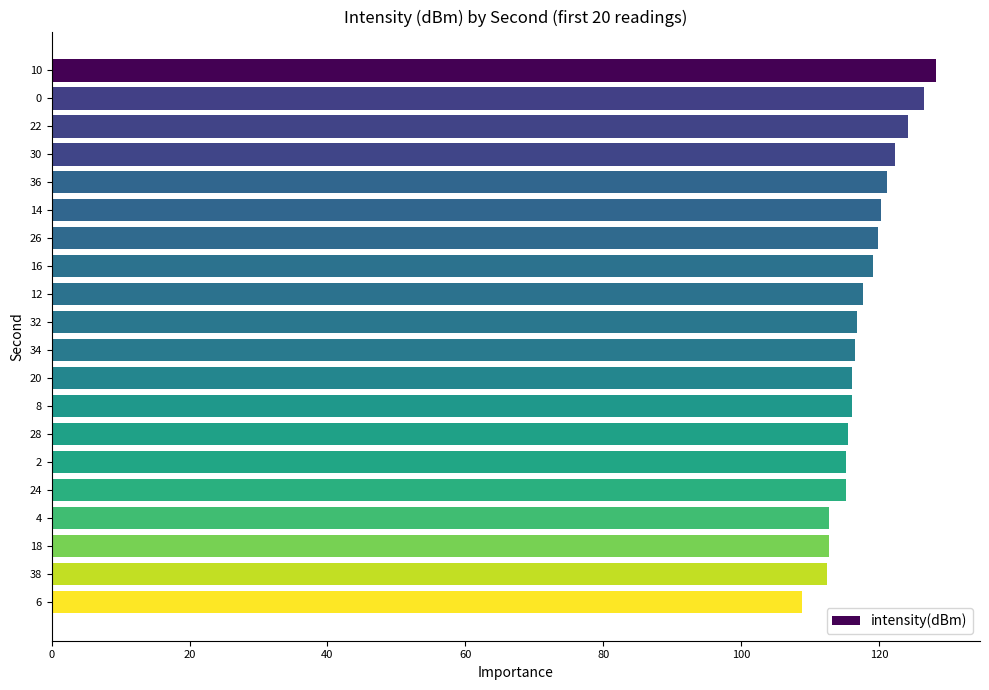

True or false: the data shows 112.8 at 4.

True